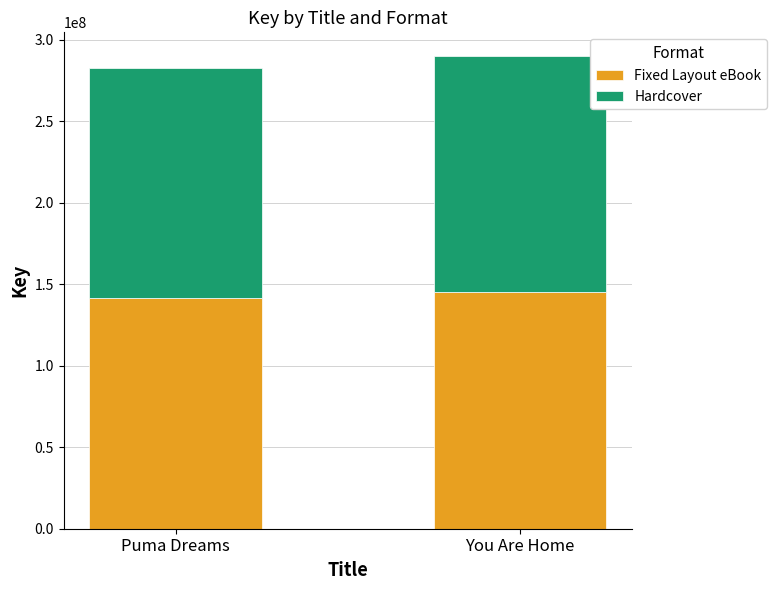

The Fixed Layout eBook series shows 44691559 at Puma Dreams. True or false?

False